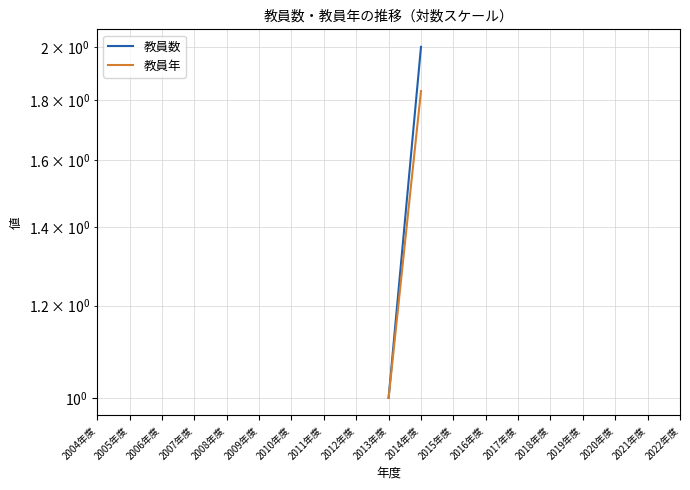

Between 2010年度 and 2008年度, which is larger?

2008年度